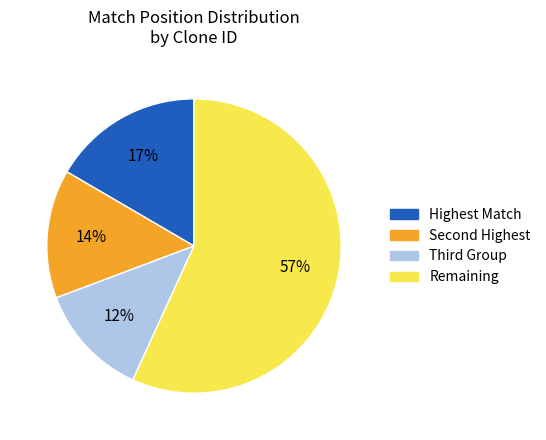

Does any single category account for the majority?

Yes